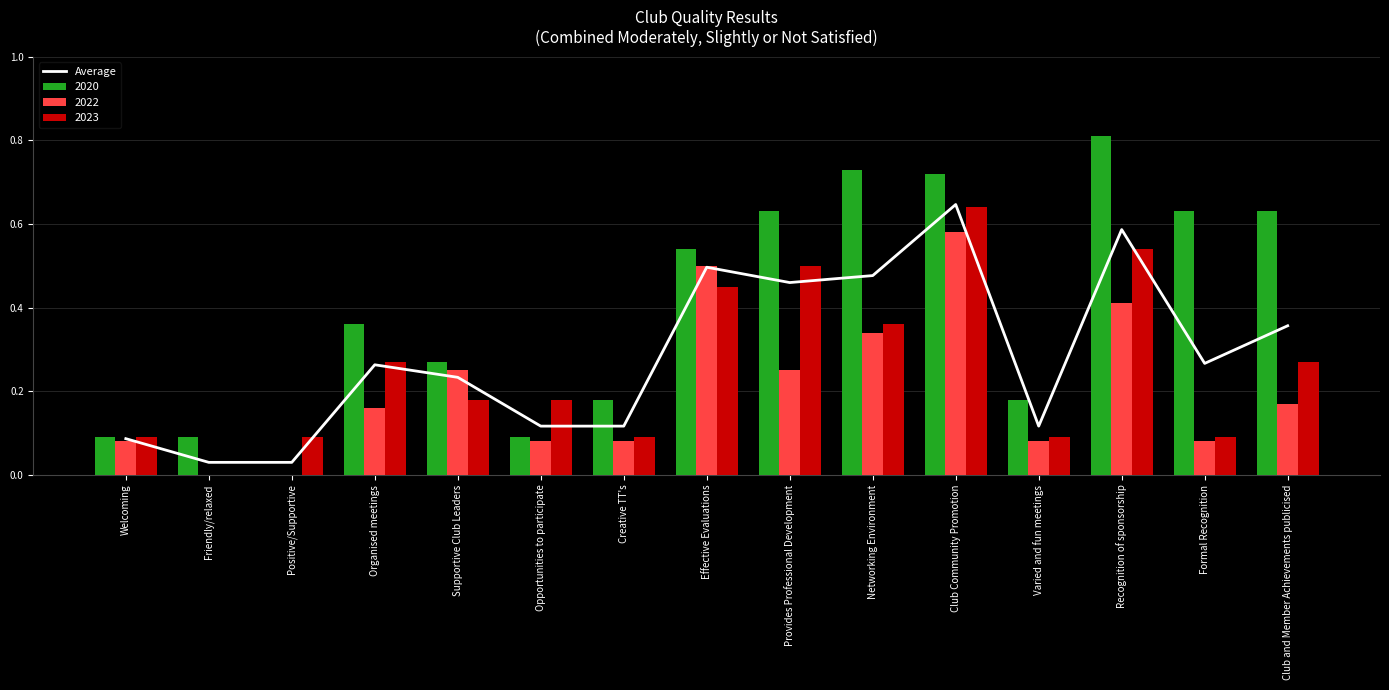

The value at Effective Evaluations is 0.5. True or false?

True